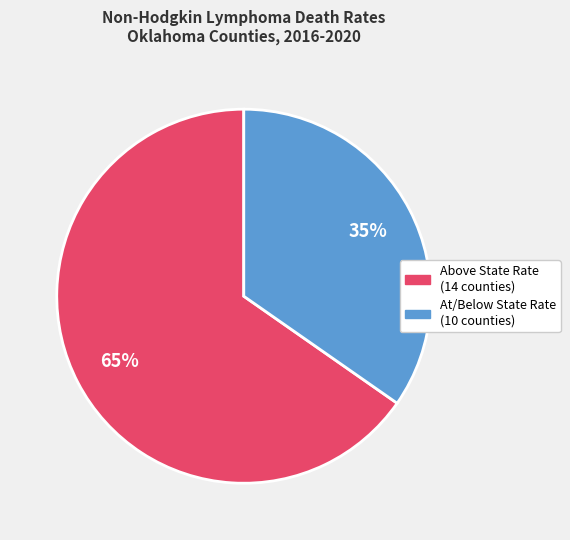

Is there any slice that represents more than half of the pie?

Yes